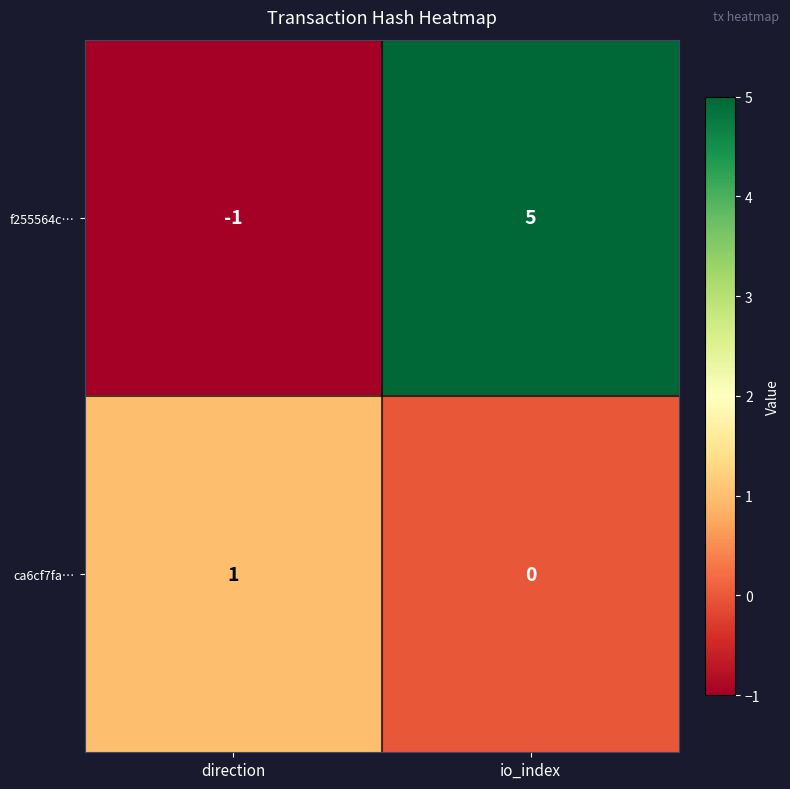

Reading right to left, list all the values displayed in this chart.

f255564c…: io_index=5	direction=-1
ca6cf7fa…: io_index=0	direction=1